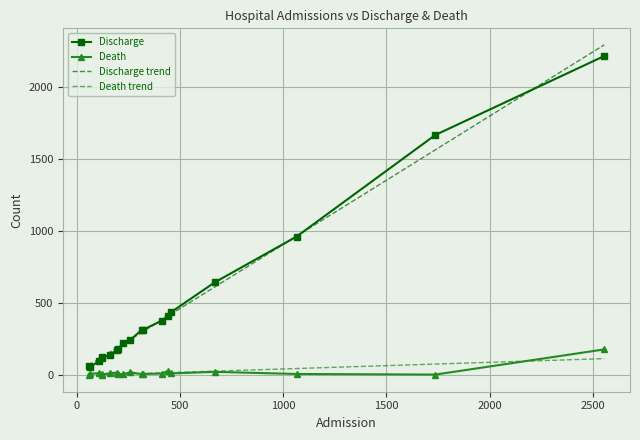

Rank the series by their maximum value, from highest to lowest.

Discharge trend, Discharge, Death, Death trend